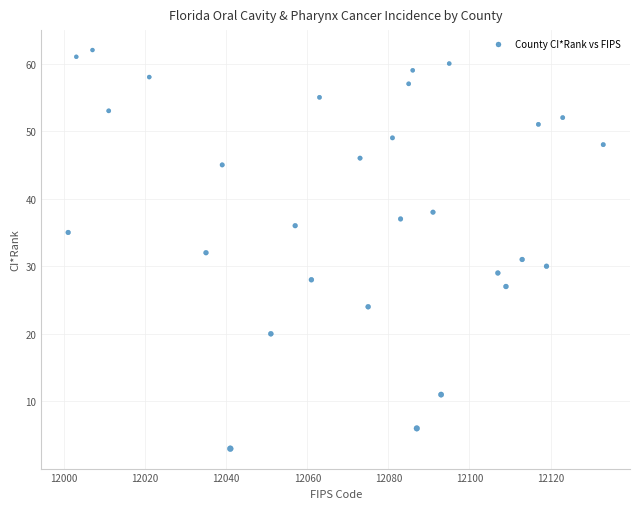

What is the range of Y values (max minus min)?

59